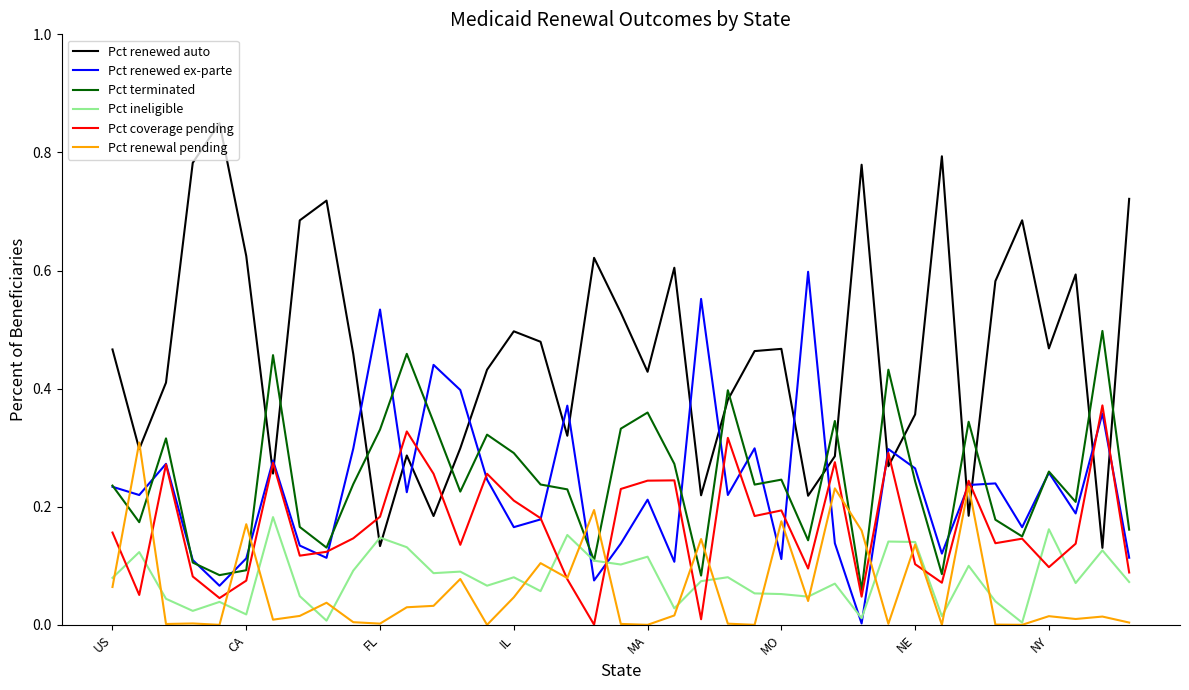

True or false: Pct renewed auto and Pct coverage pending intersect in this chart.

True